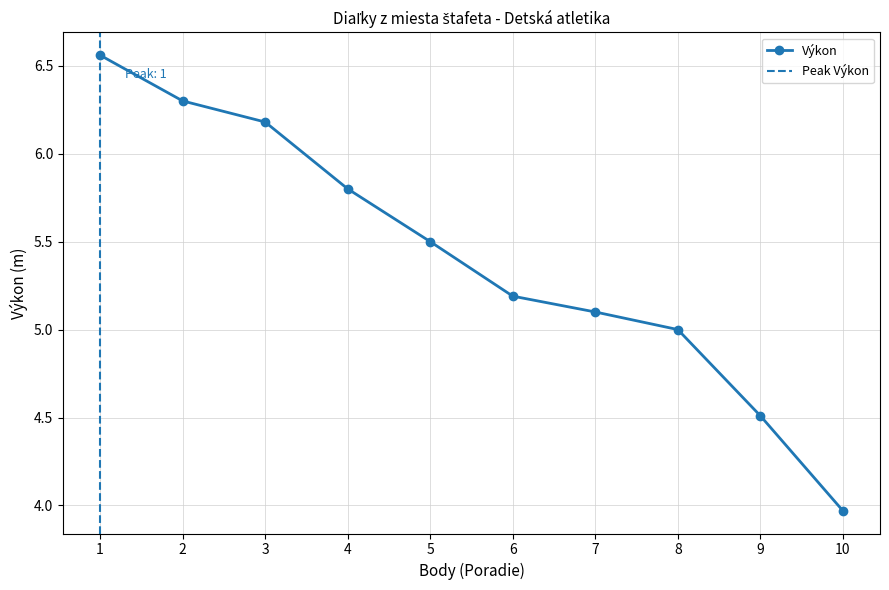

The value at 4.0 is 5.8. True or false?

True